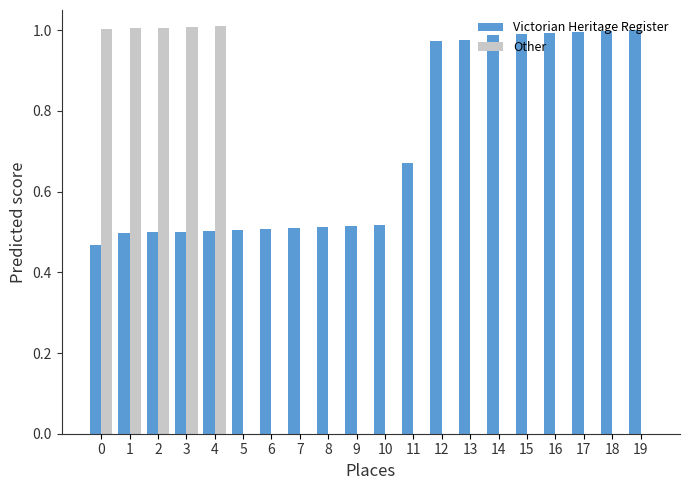

Which series has the largest total across all categories?

Victorian Heritage Register